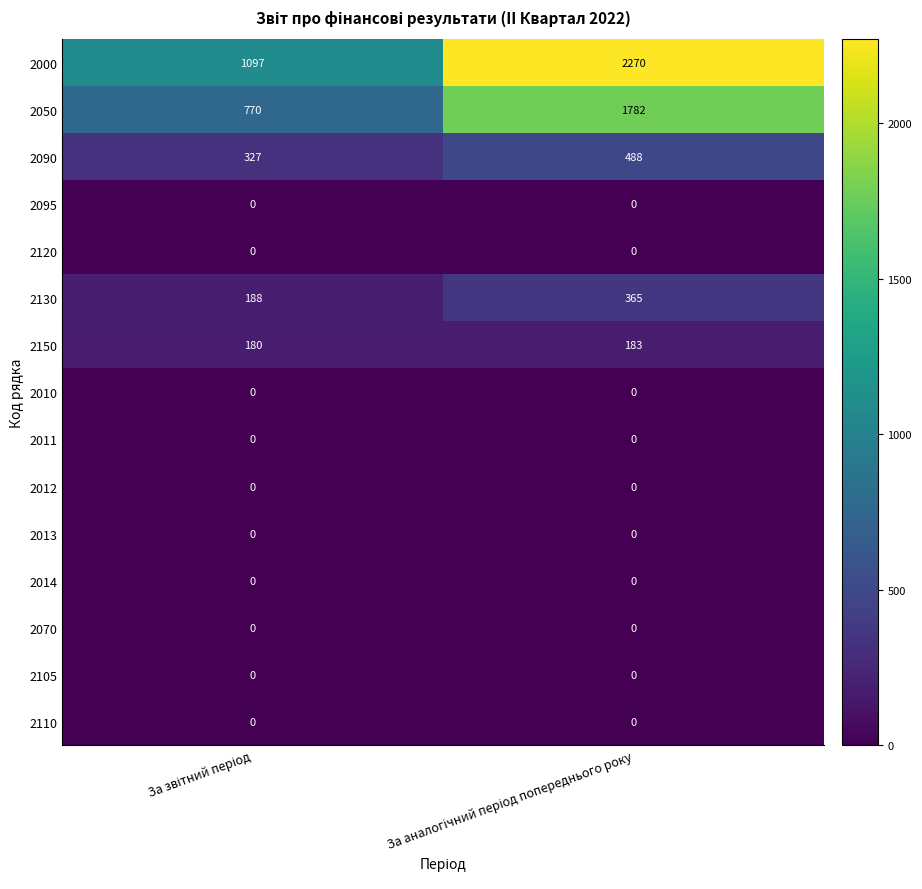

Which series has the widest spread of values?

2000